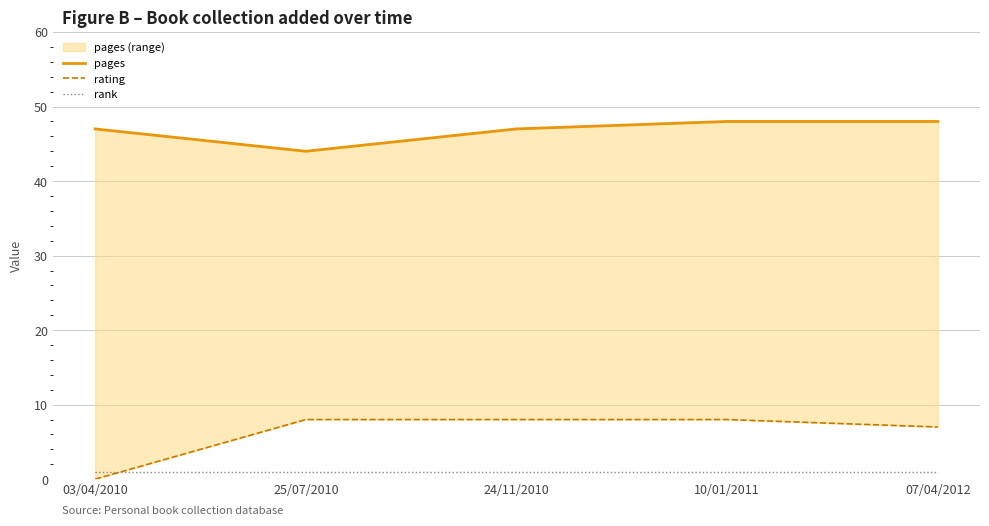

Does the chart have visible grid lines?

Yes